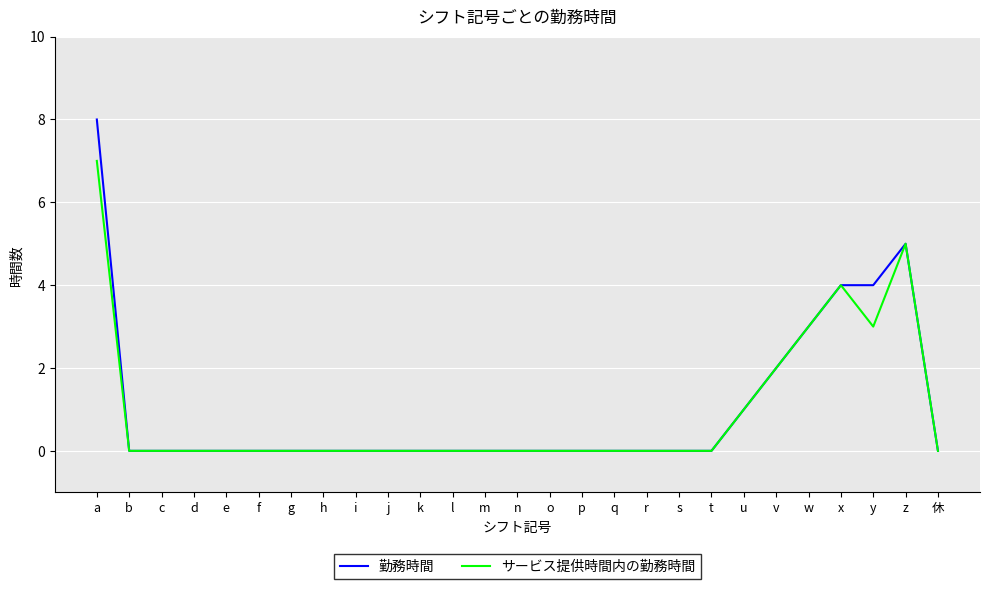

What position from the left is c?

3